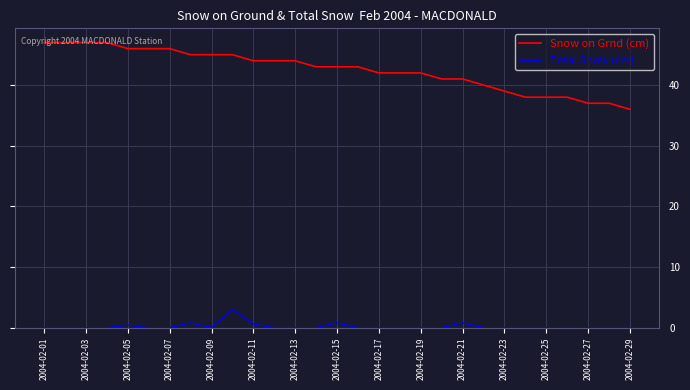

What is the difference between the maximum and minimum values in the Snow on Grnd (cm) series?

11.0